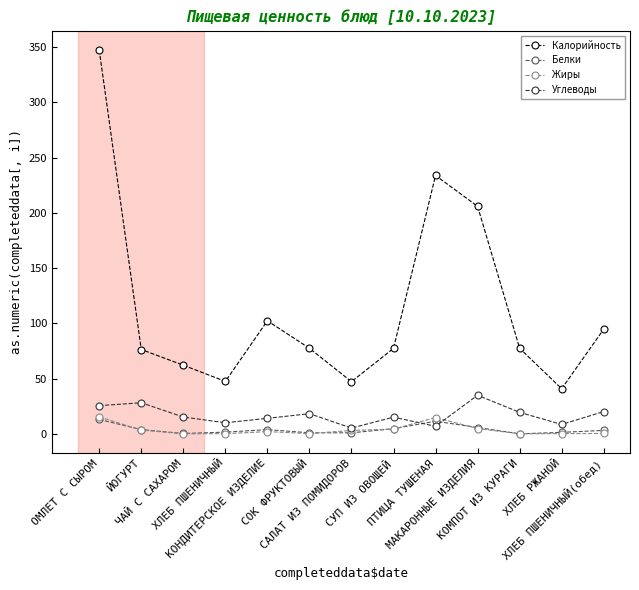

The value of Калорийность at ЙОГУРТ is 76.3. True or false?

True